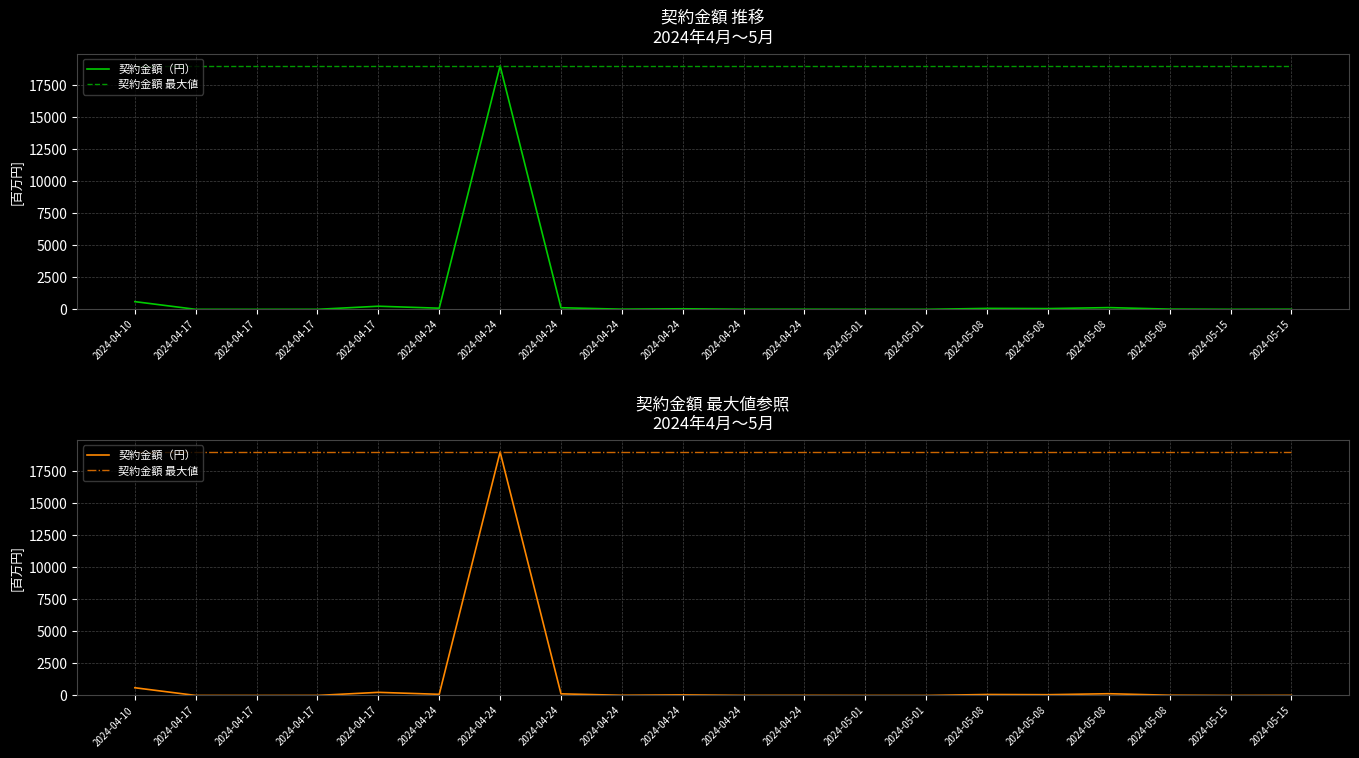

Where is the first local minimum for 契約金額（円）?

2024-04-17